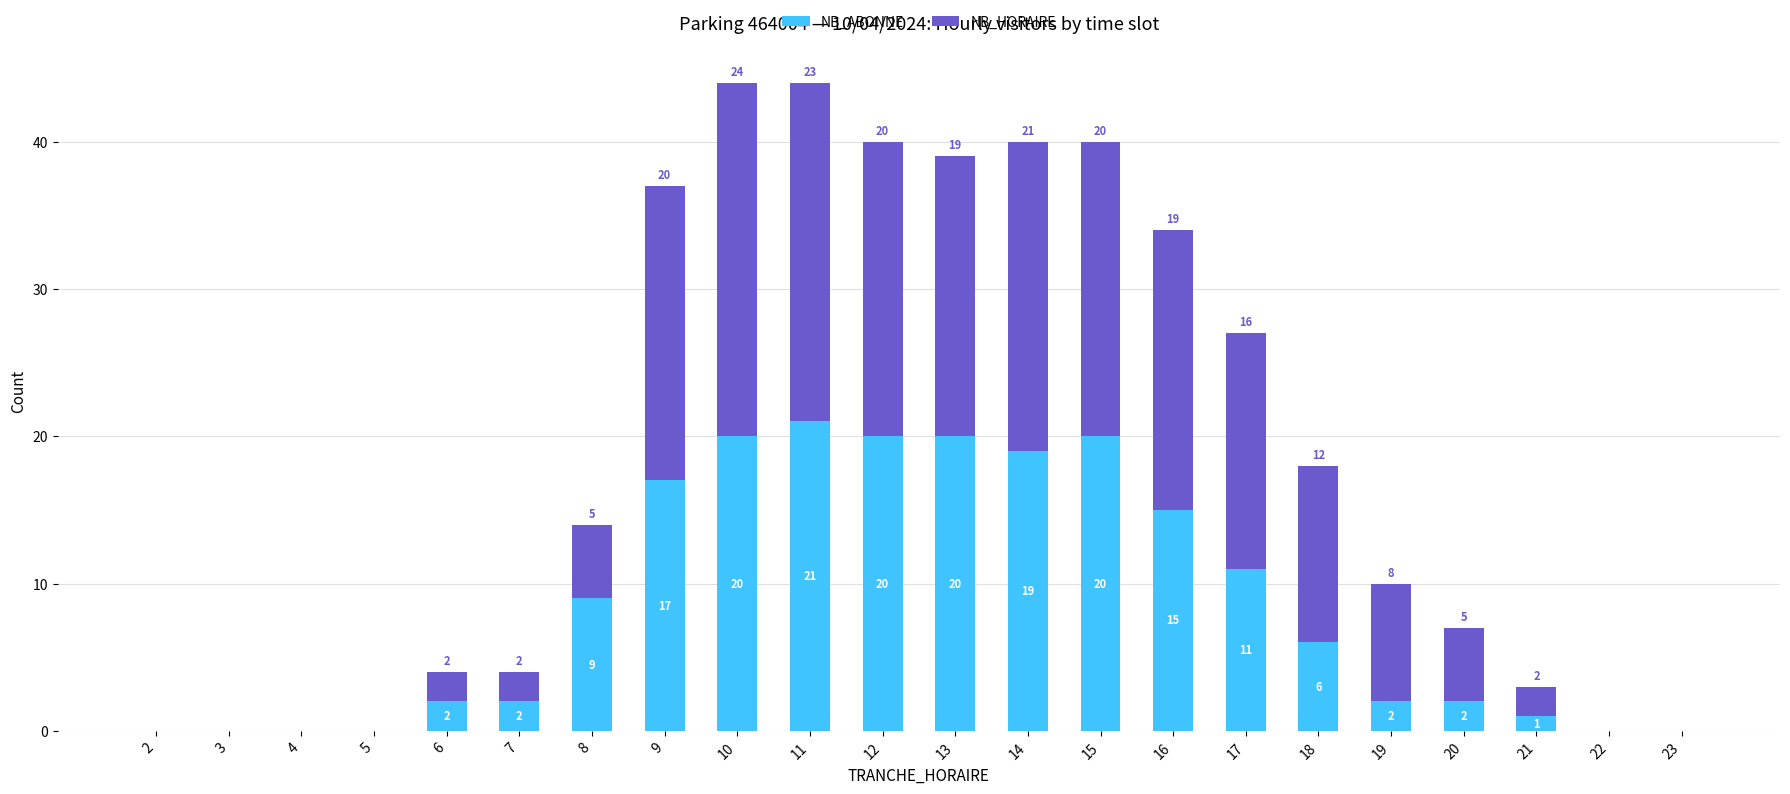

What is the total value across all series at 12?

40